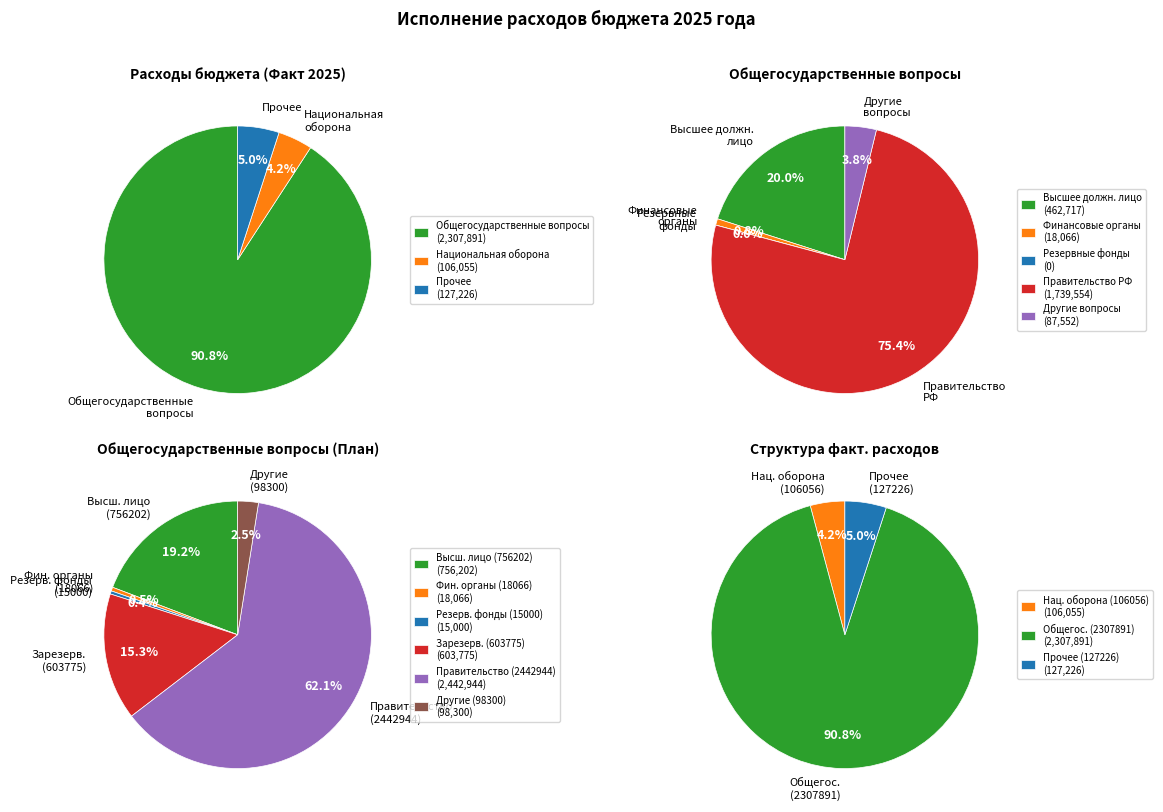

Is Жилищно-коммунальное хозяйство the majority of the pie?

No